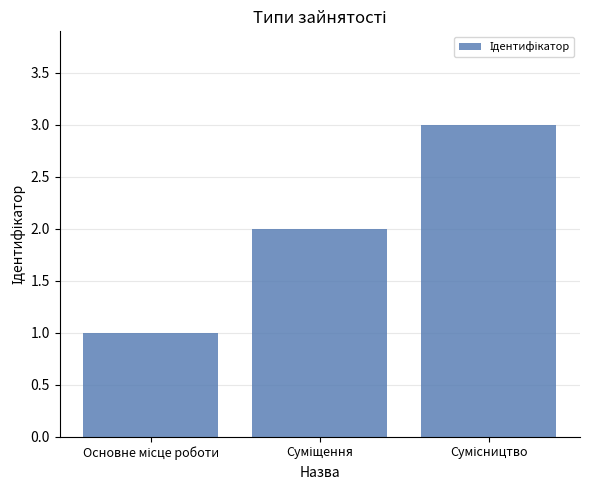

What is the difference between the maximum and minimum values?

2